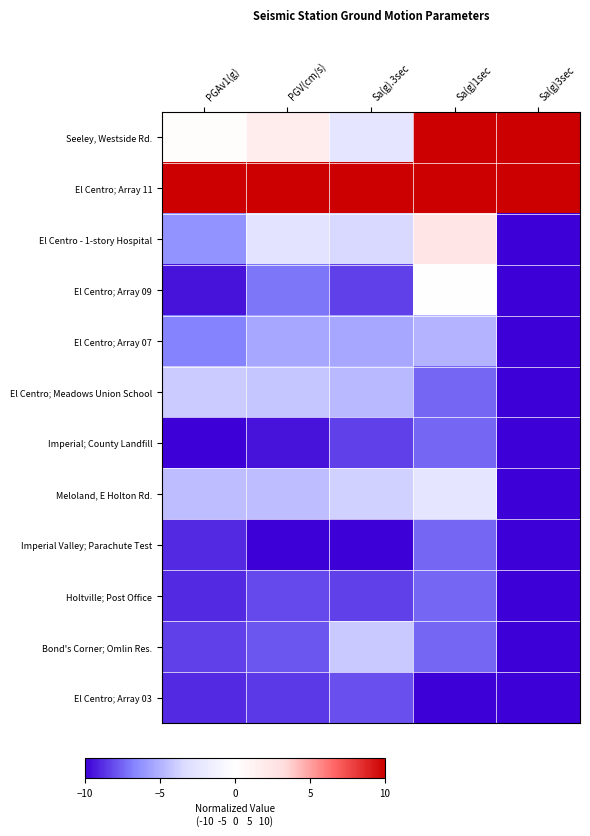

Which series has the largest total across all categories?

El Centro; Array 11